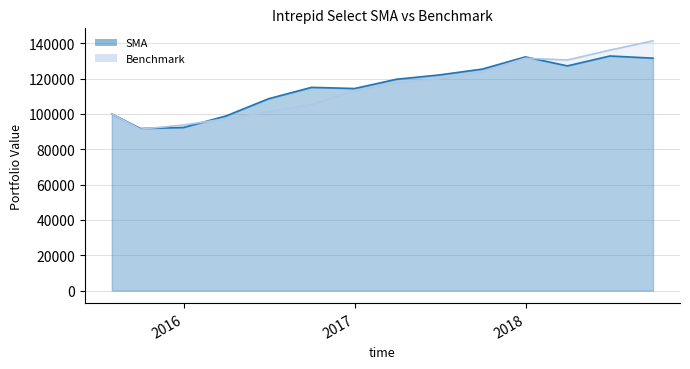

The SMA series shows 121289.7 at 9/30/2015. True or false?

False